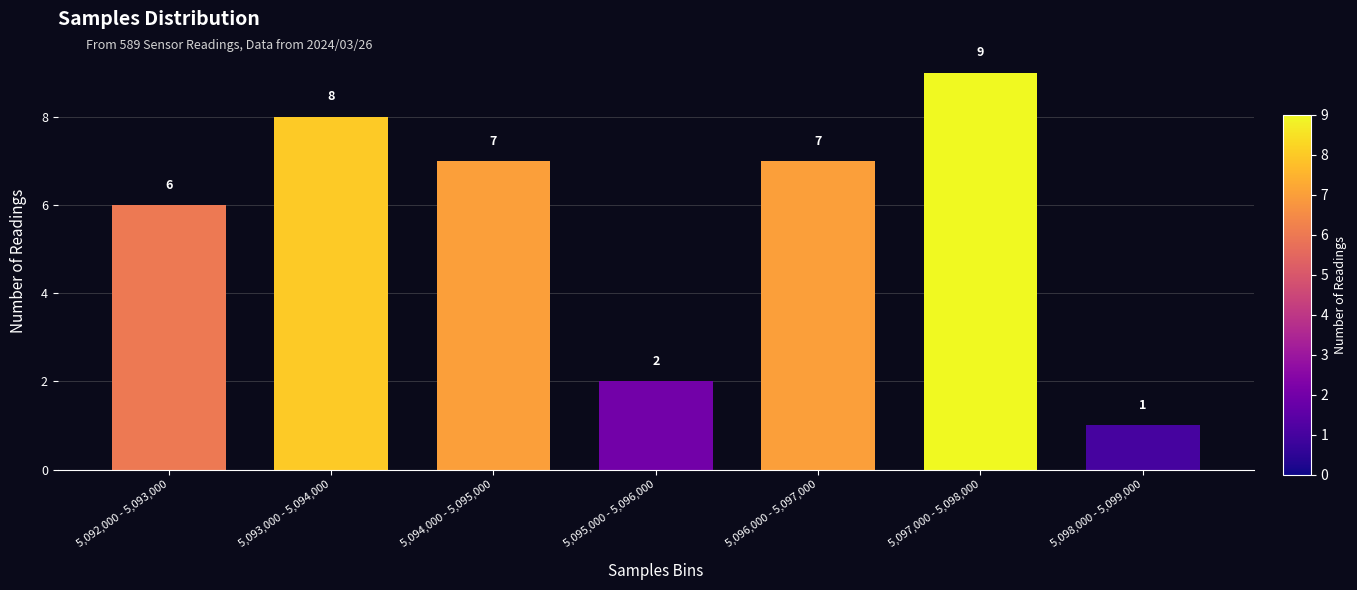

Reading right to left, what are all the values shown in this chart?

1	9	7	2	7	8	6